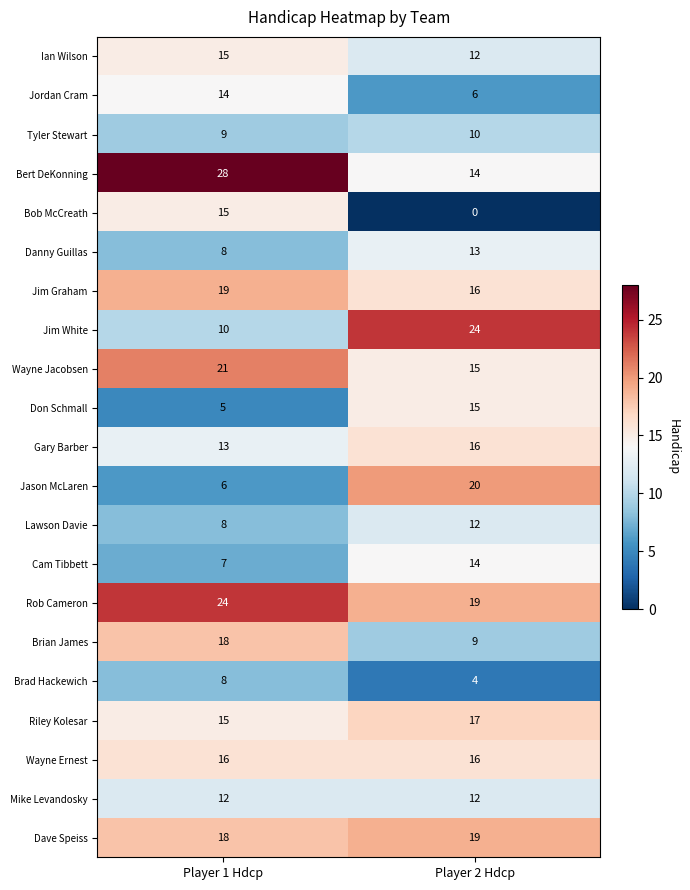

At which category does the chart reach its peak across all series?

Player 1 Hdcp